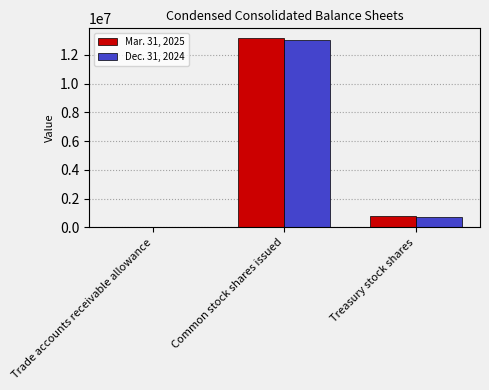

What is the maximum value shown in the chart?

13183778